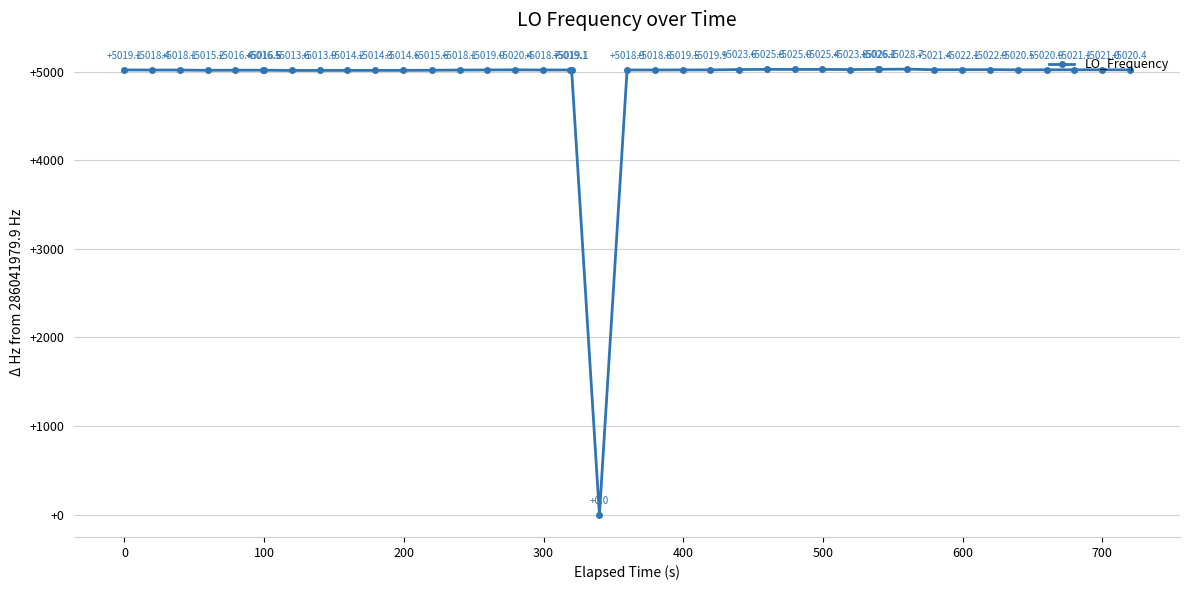

Reading left to right, list all the values displayed in this chart.

5019.1	5018.4	5018.1	5015.2	5016.4	5016.5	5016.5	5013.6	5013.9	5014.2	5014.3	5014.6	5015.6	5018.1	5019.0	5020.4	5018.7	5019.1	5019.1	0.0	5018.9	5018.8	5019.5	5019.9	5023.6	5025.8	5025.0	5025.4	5023.8	5026.1	5026.1	5028.7	5021.4	5022.1	5022.9	5020.5	5020.9	5021.1	5021.0	5020.4